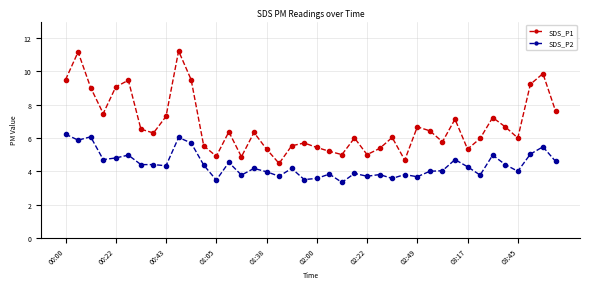

What is the value of the SDS_P2 point at the 23rd from the left?

3.3